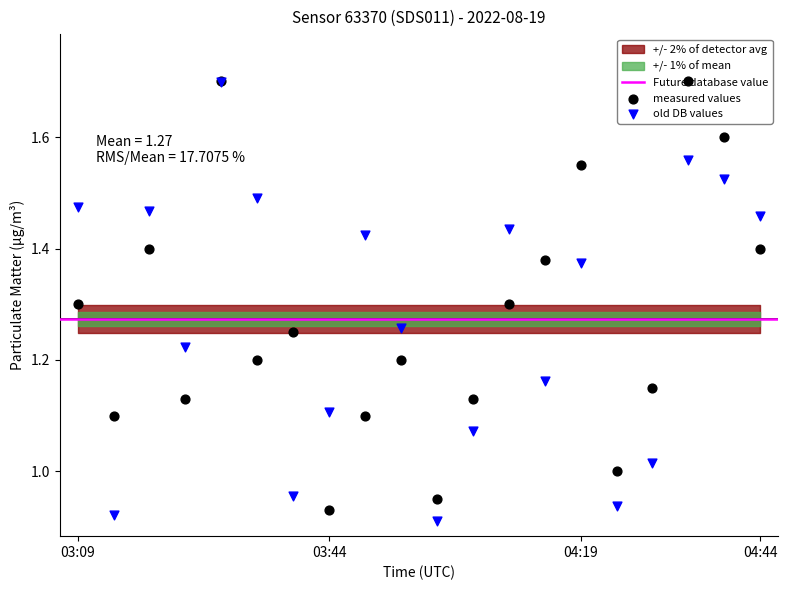

At which category is the sum across all series the highest?

03:29